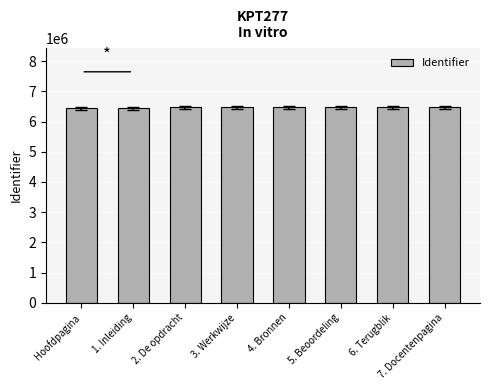

What is the minimum value shown in the chart?

6437789